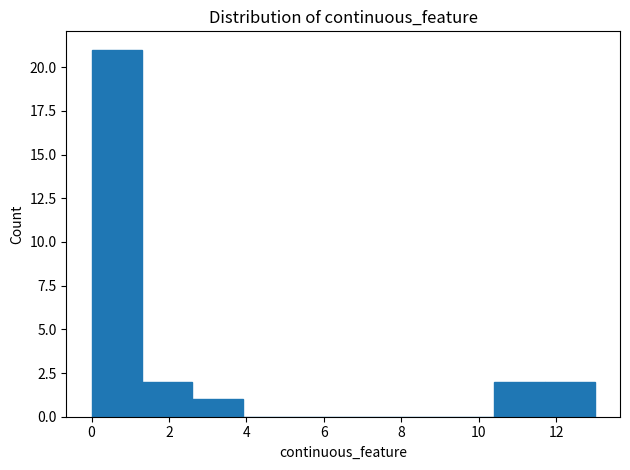

Reading left to right, list every bar in this chart as the range it spans on the x-axis followed by its height. Neither the bar edges nor the heights are printed on the chart, so give them approximately, as read against the axes.

0.0 to 1.3: 21
1.3 to 2.6: 2
2.6 to 3.9: 1
3.9 to 5.2: 0
5.2 to 6.5: 0
6.5 to 7.8: 0
7.8 to 9.1: 0
9.1 to 10.4: 0
10.4 to 11.7: 2
11.7 to 13.0: 2